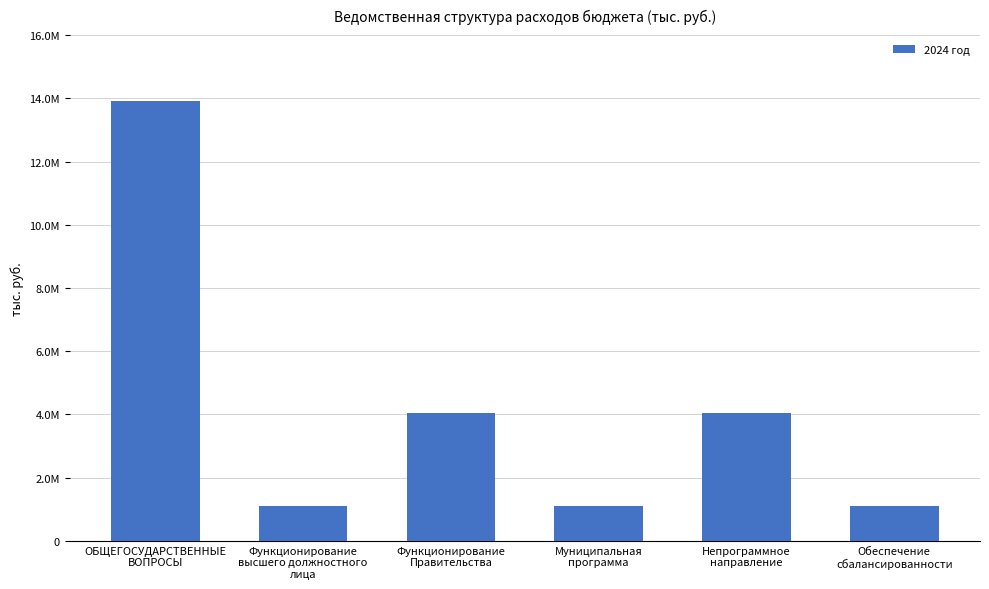

What is the change in value from Муниципальная
программа to Непрограммное
направление?

+2969080.9